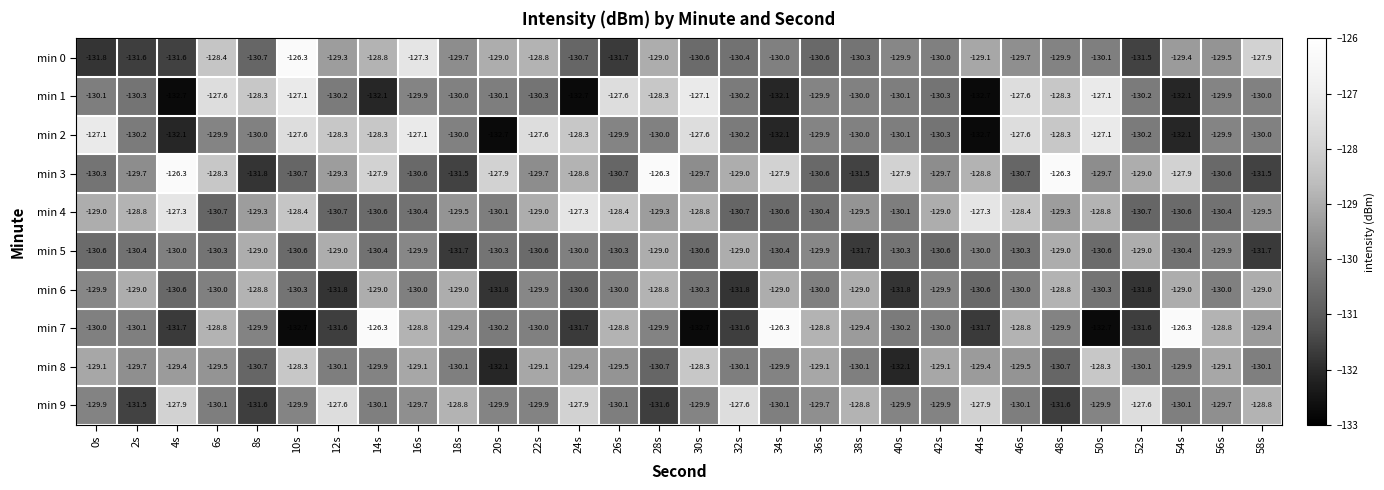

What is the maximum value for min 4?

-127.3